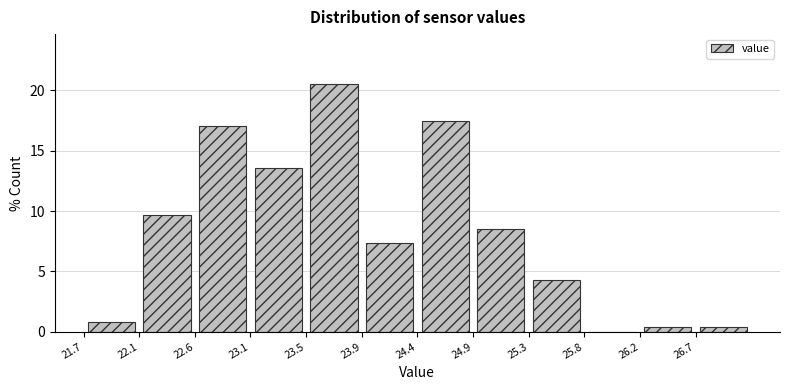

Reading left to right, list every bar in this chart as the range it spans on the x-axis followed by its height. The values are not printed on the chart, so give them approximately, as read against the axis.

21.70 to 22.15: 1.0
22.15 to 22.60: 9.5
22.60 to 23.05: 17.0
23.05 to 23.50: 13.5
23.50 to 23.95: 20.5
23.95 to 24.40: 7.5
24.40 to 24.85: 17.5
24.85 to 25.30: 8.5
25.30 to 25.75: 4.5
25.75 to 26.20: 0
26.20 to 26.65: under 0.5
26.65 to 27.10: under 0.5